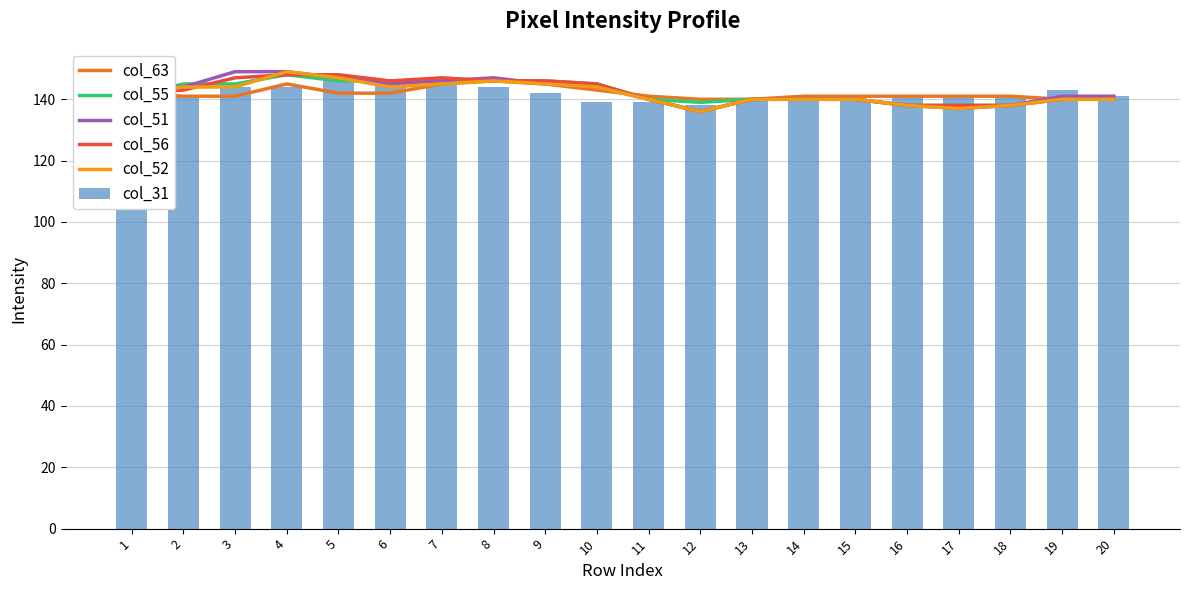

Which series has the largest range (max minus min)?

col_51